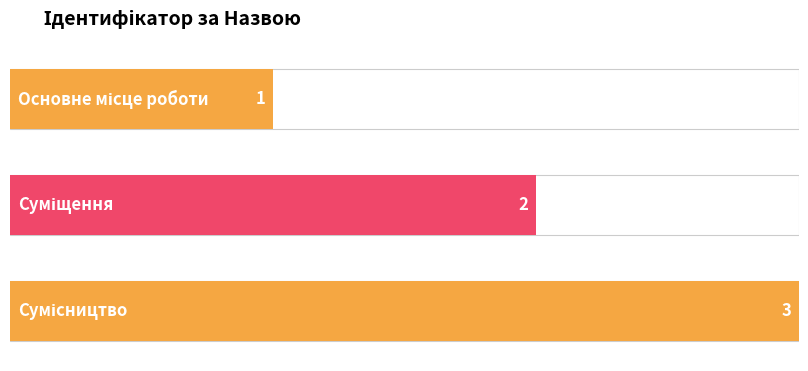

What is the difference between the values at Сумісництво and Суміщення?

1